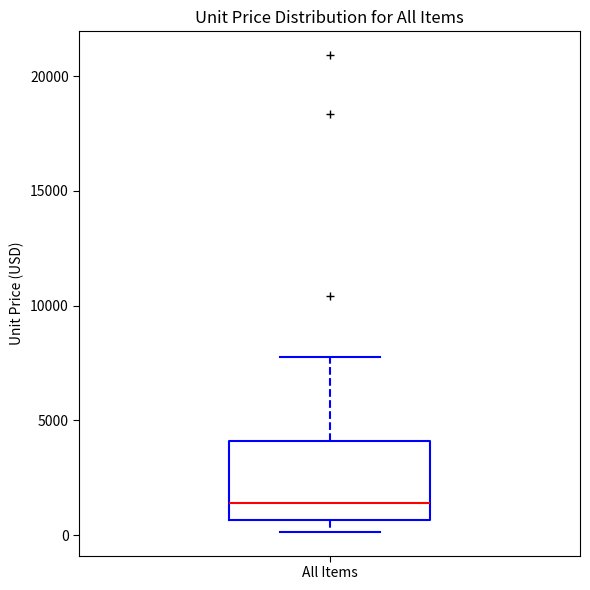

Where is the upper edge of the box for All Items on the y-axis? The values are not printed on the chart, so give them approximately, as read against the axis.

4000